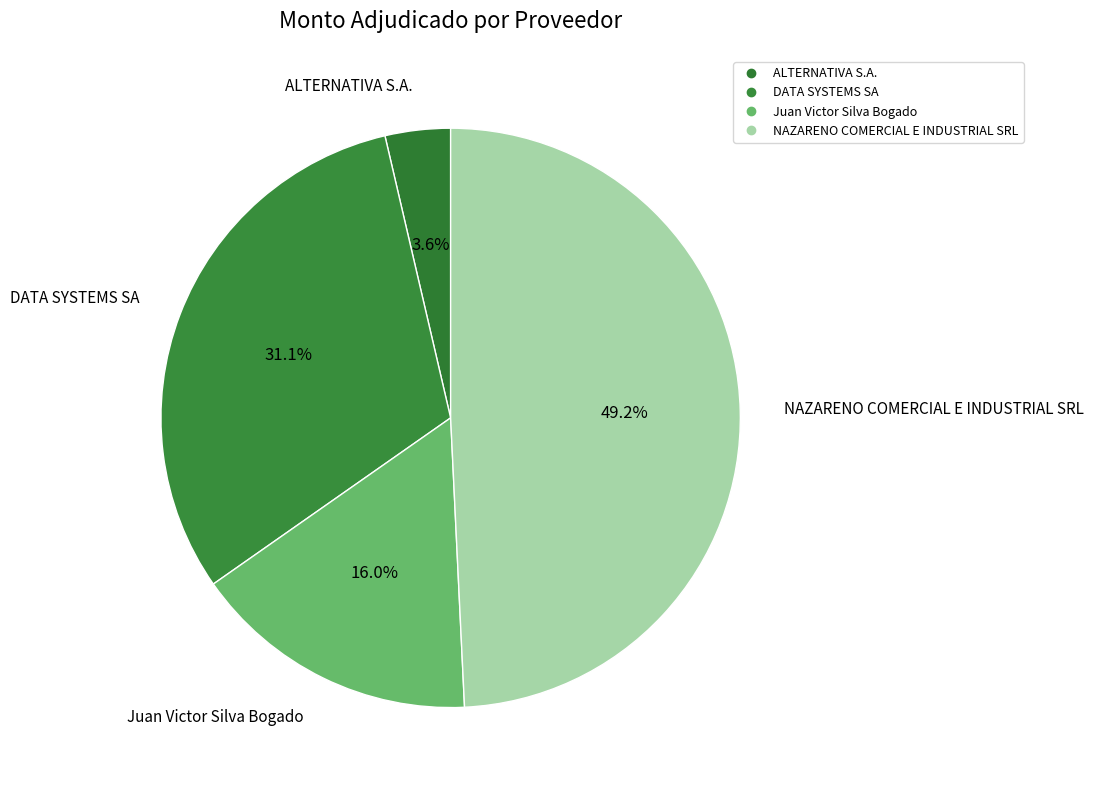

What percentage do DATA SYSTEMS SA and NAZARENO COMERCIAL E INDUSTRIAL SRL together represent?

80.3%